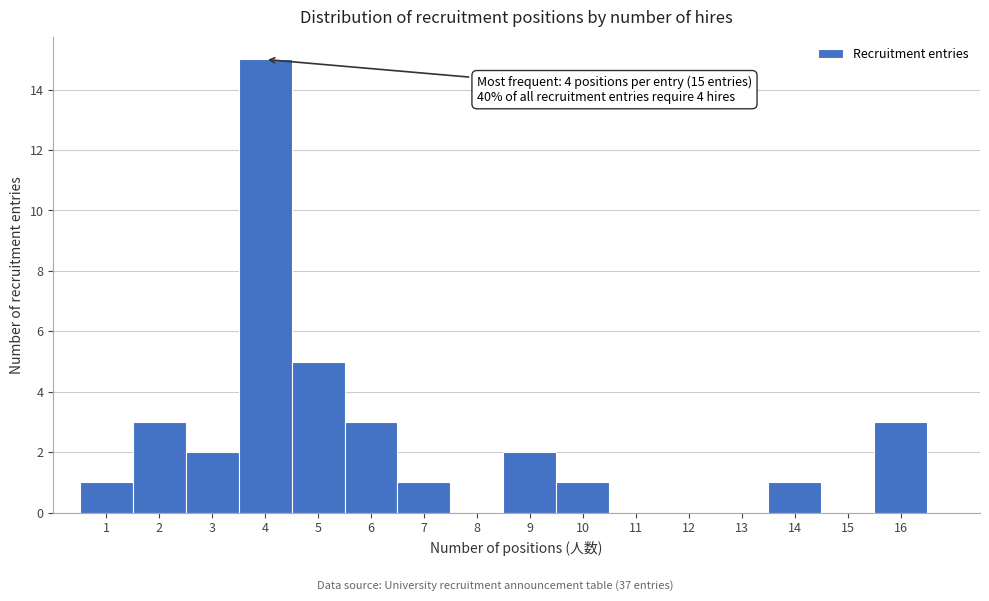

Over which range of the x-axis is the bar tallest?

3.5 to 4.5